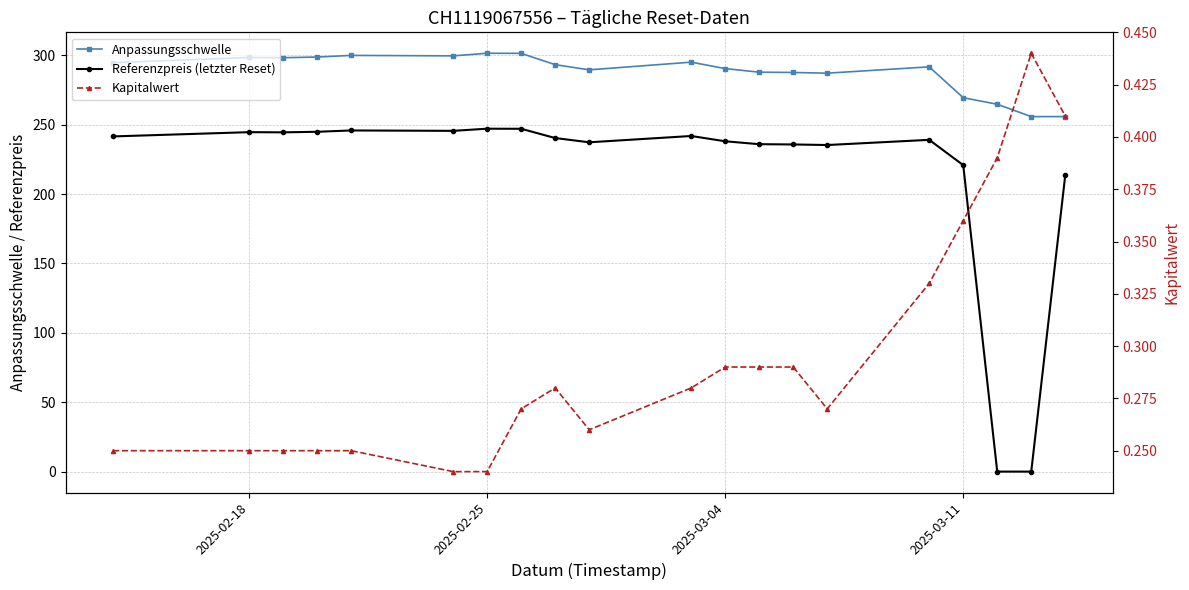

Count the Kapitalwert values in the range 0 to 1.

20